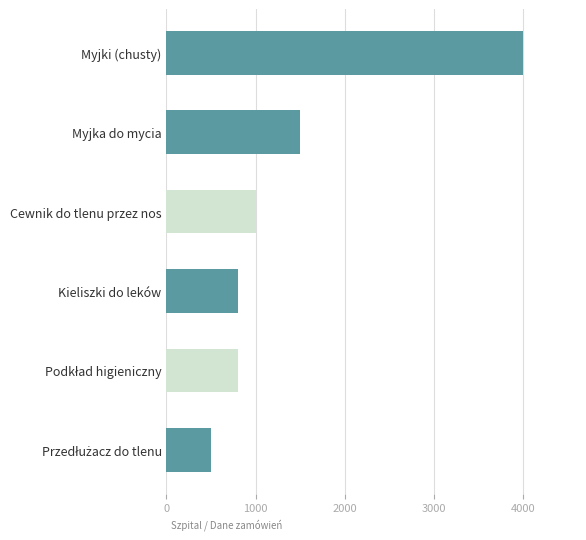

What is the sum of the values at Myjka do mycia and Cewnik do tlenu przez nos?

2500